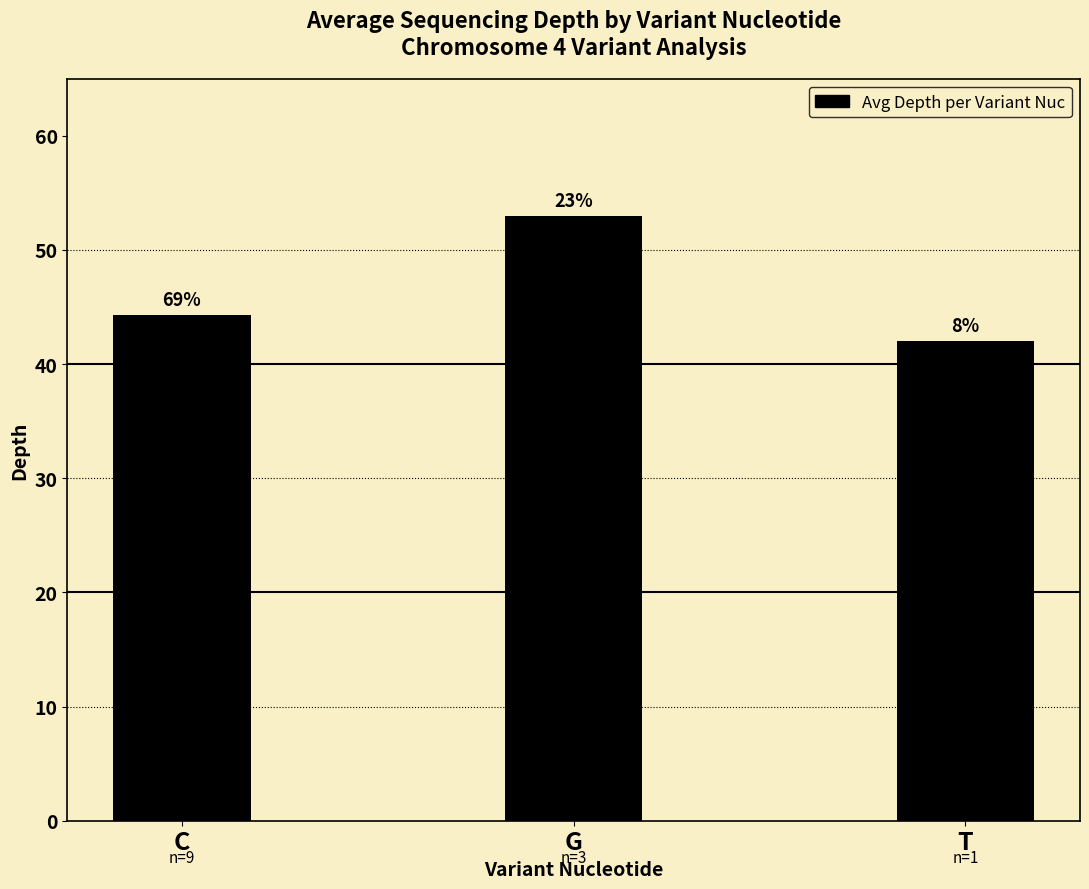

Reading left to right, extract all data points from this chart.

C=44.3	G=53.0	T=42.0